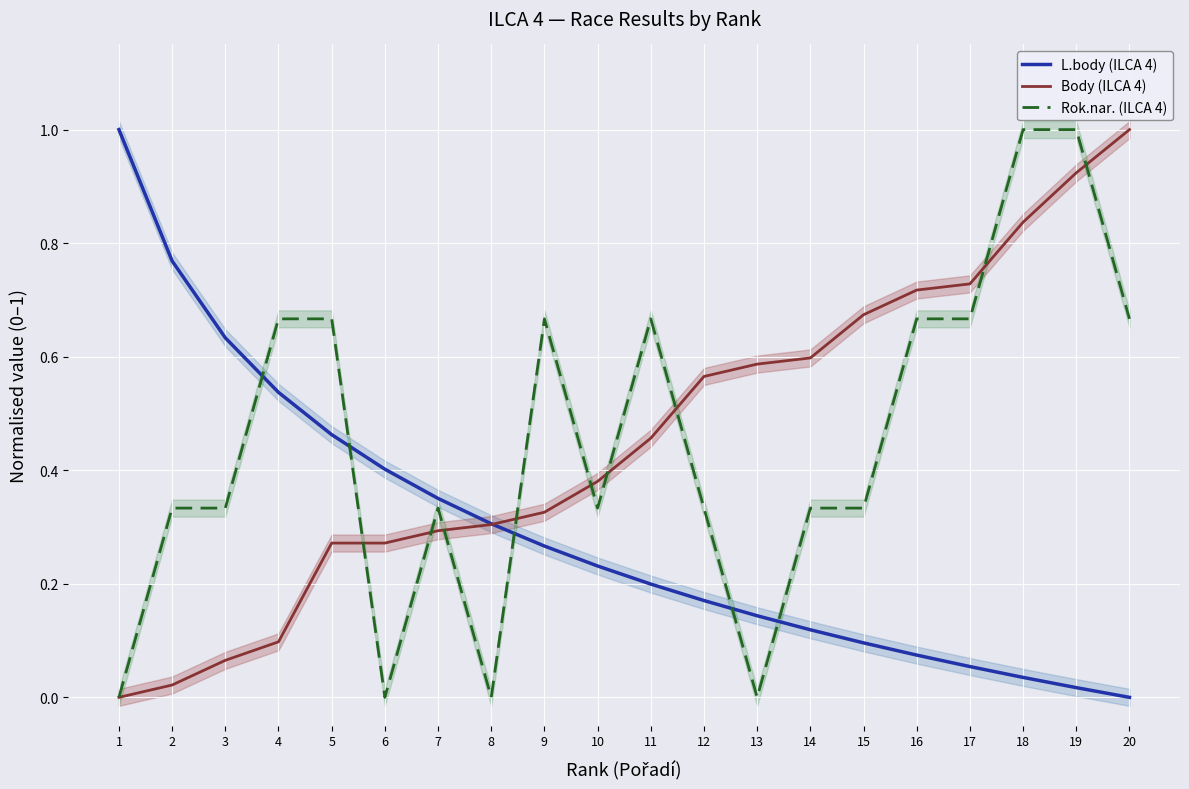

How many interior local valleys does the Rok.nar. (ILCA 4) series have?

4